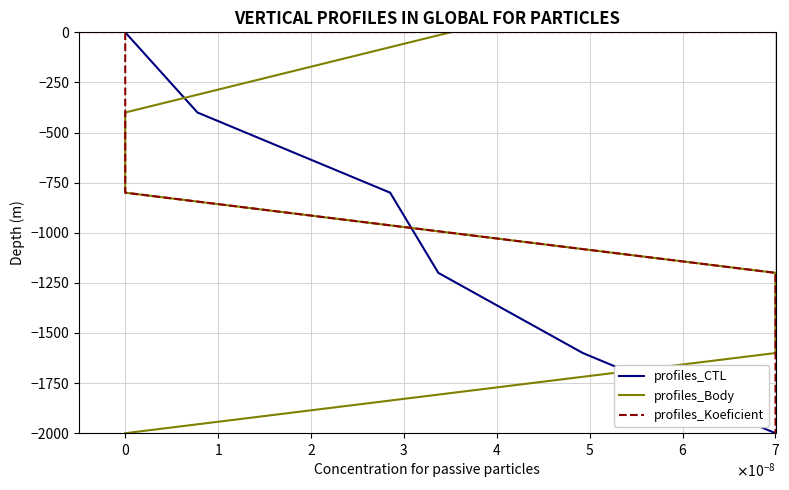

Is it true that profiles_Body equals -400 at $\mathdefault{0}$?

True